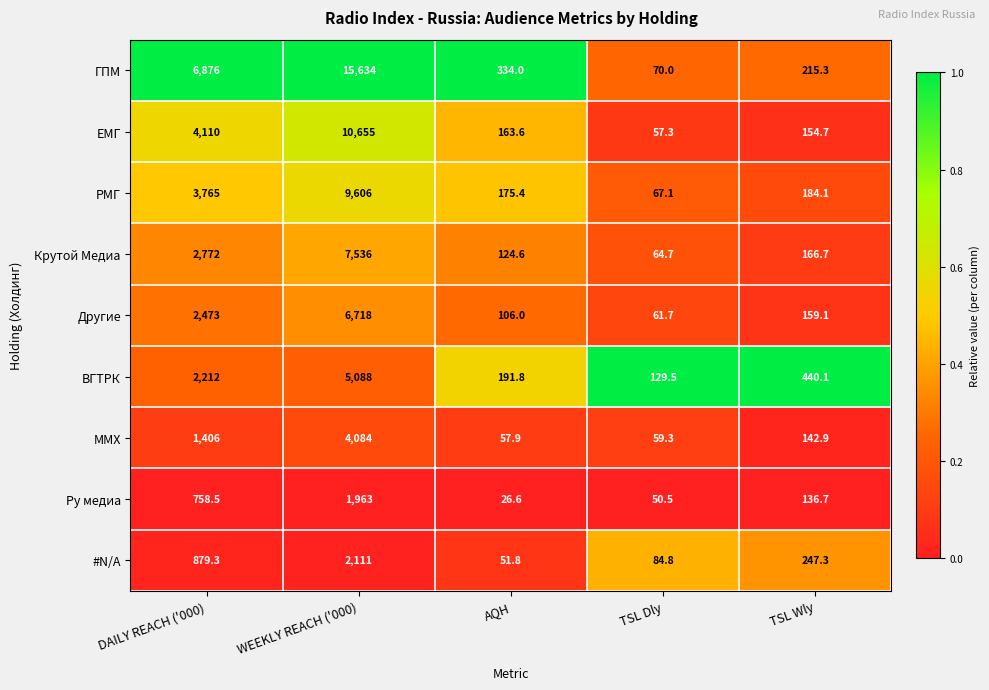

Where is Крутой Медиа nearest to the value 3800?

DAILY REACH ('000)